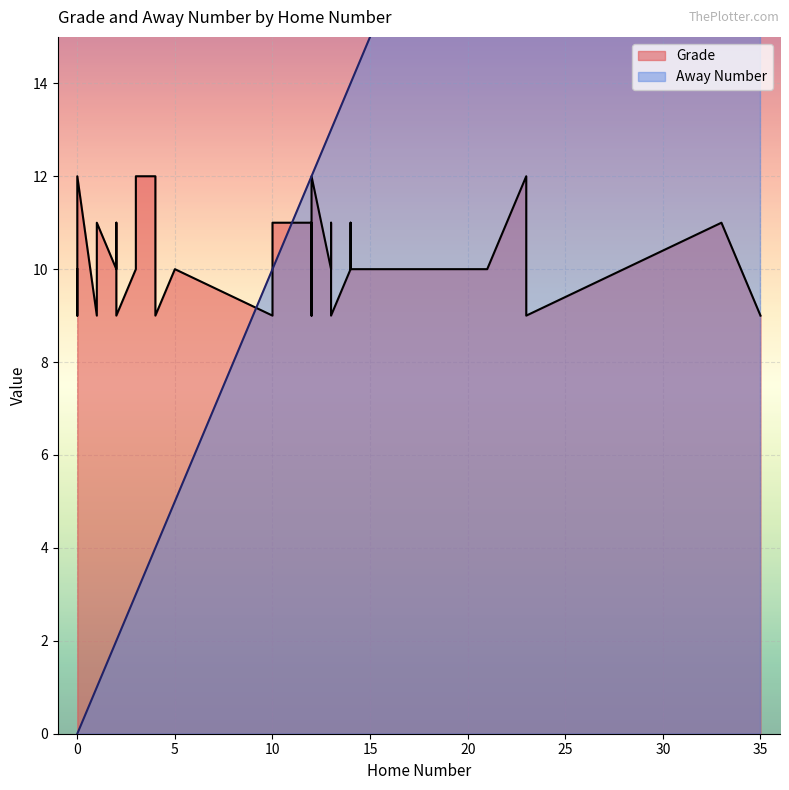

In Away Number, how many points are lower than both neighbors (excluding endpoints)?

1